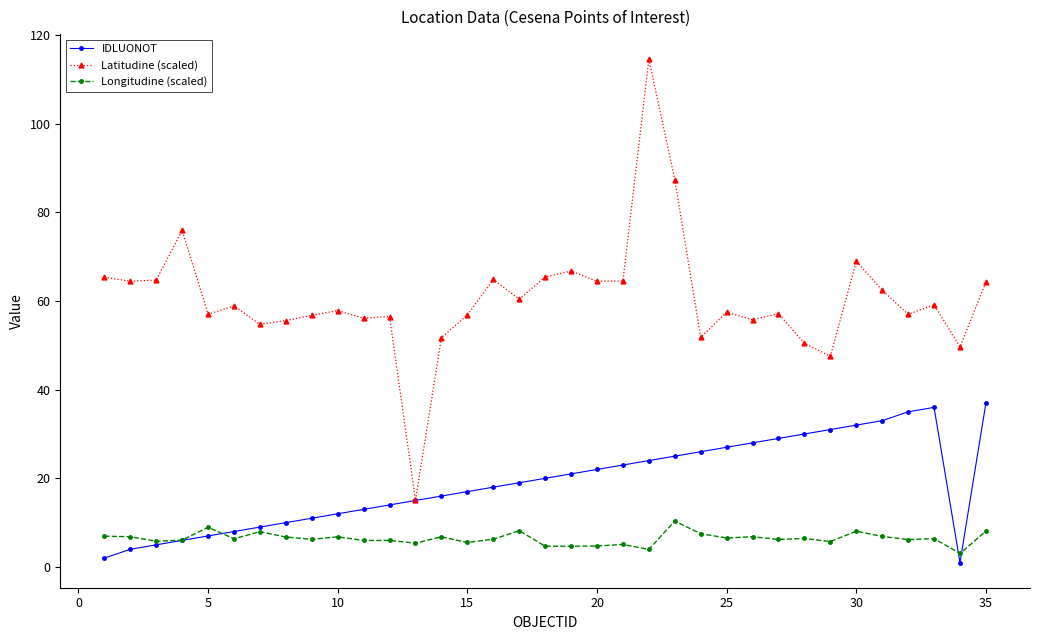

True or false: Latitudine (scaled) and Longitudine (scaled) cross at least once.

False